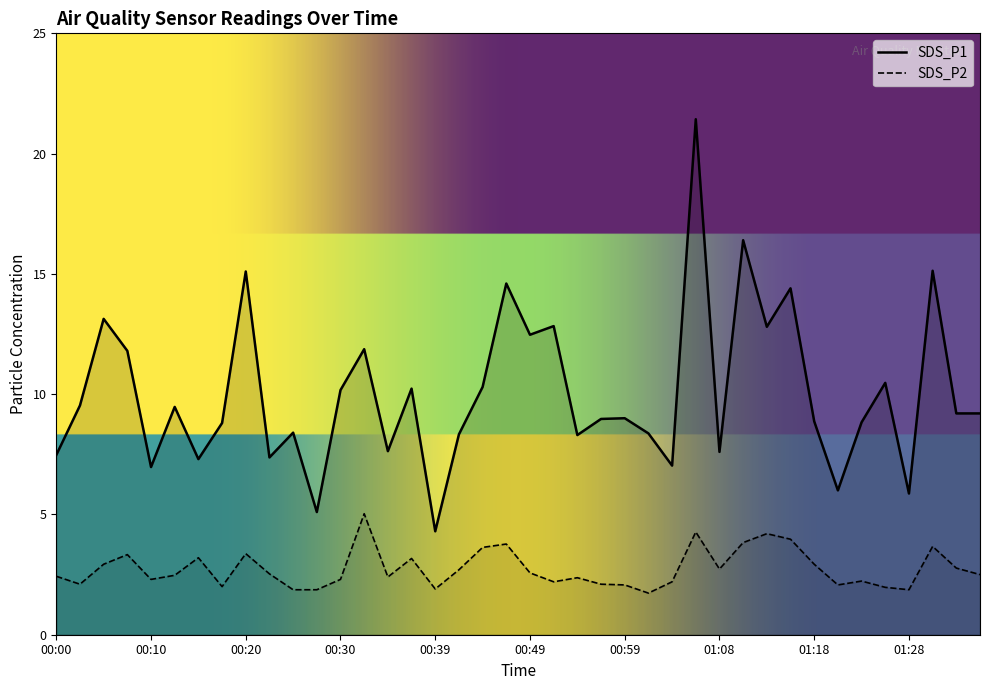

What is the label of the 35th point from the right?

00:12